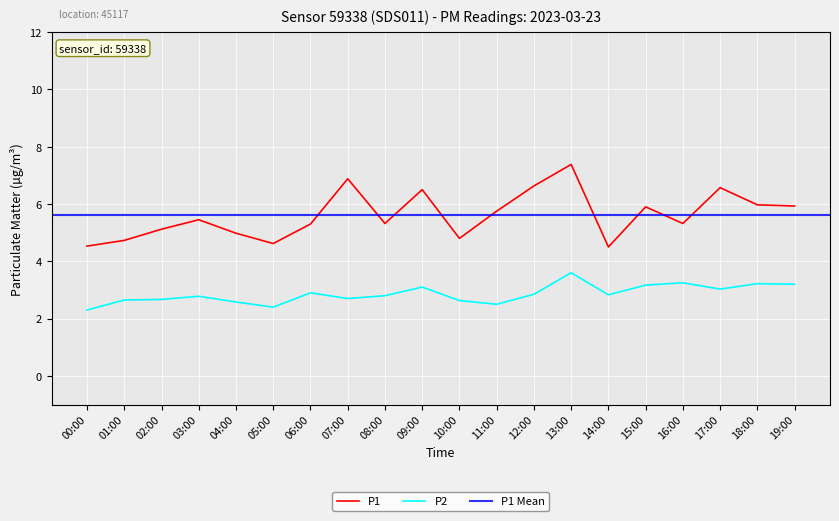

Which category has the highest value in the P2 series?

13:00